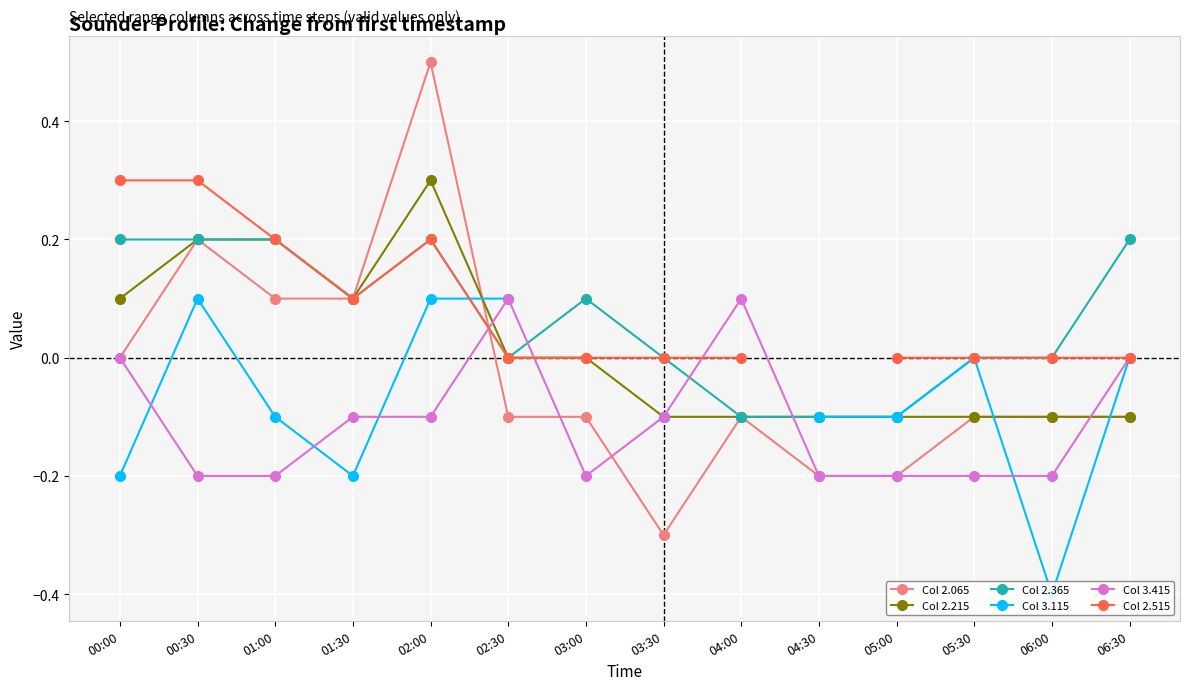

Which has a higher value, 03:30 or 00:00?

00:00